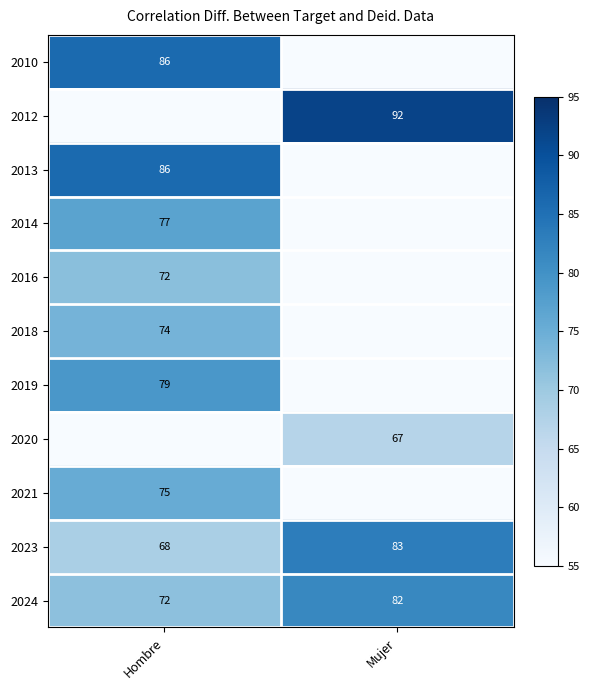

What is the sum of the 2023 values at Mujer and Hombre?

151